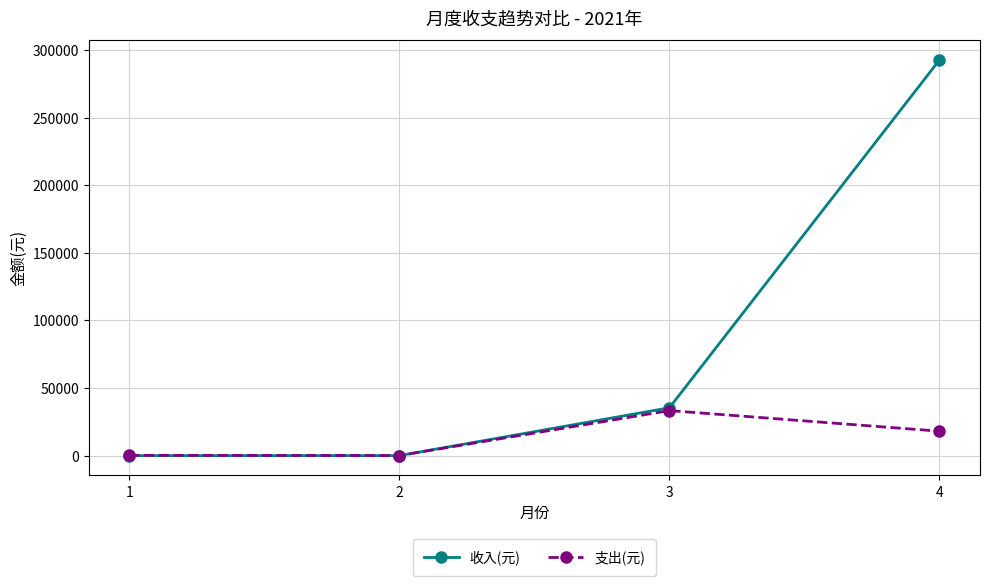

True or false: 收入(元) has more than 2 interior local peaks.

False